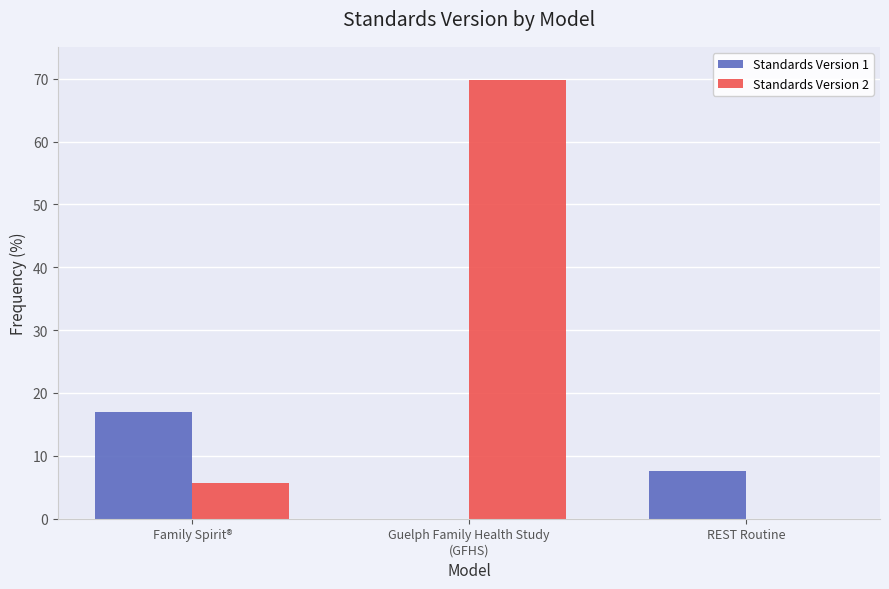

The value of Standards Version 1 at Guelph Family Health Study
(GFHS) is 0.0. True or false?

True